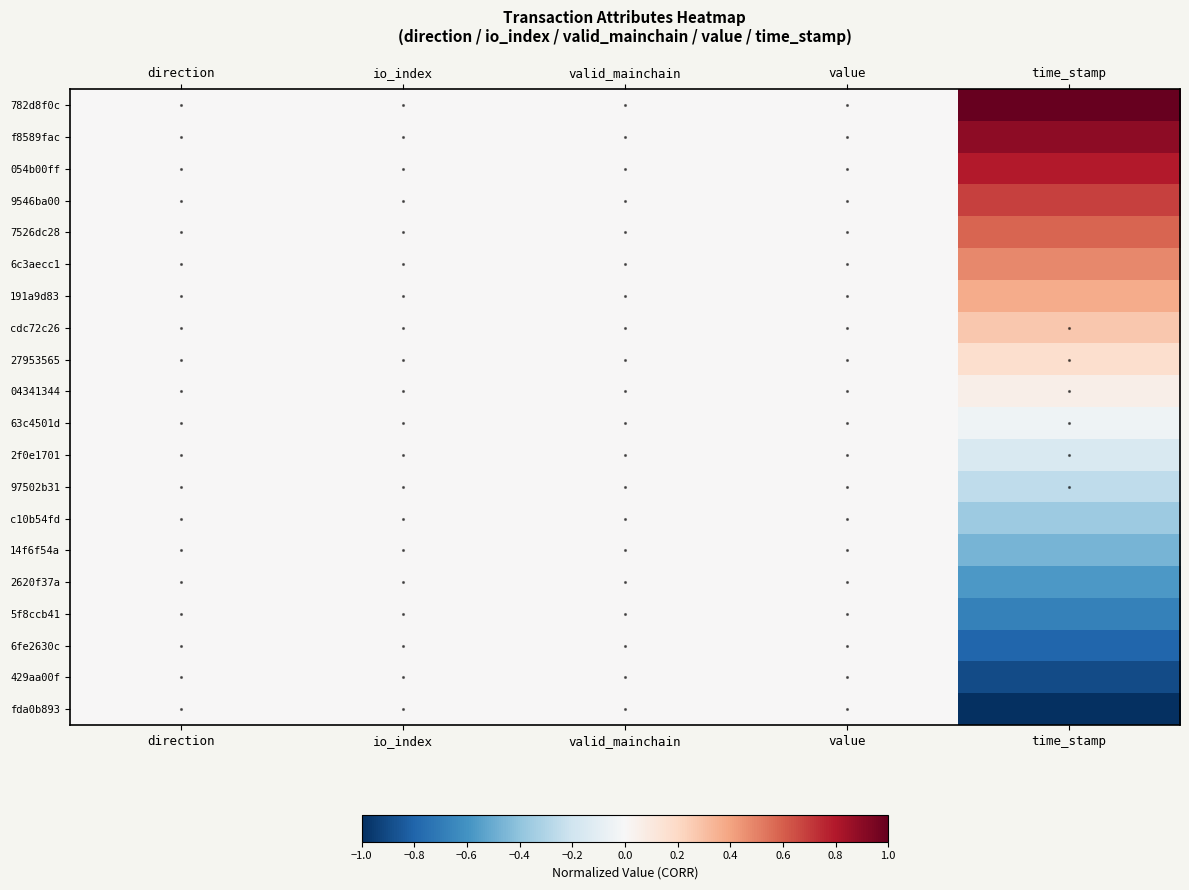

Which series has the largest total across all categories?

782d8f0c